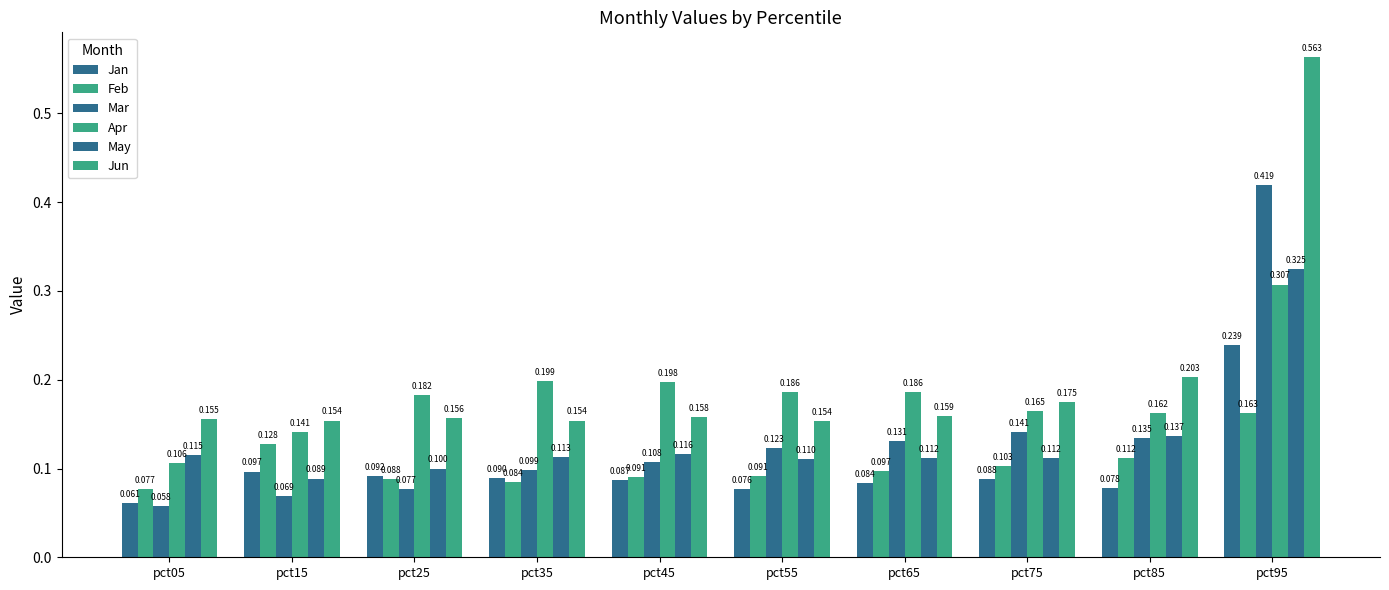

Which category has the lowest value in the Feb series?

pct05